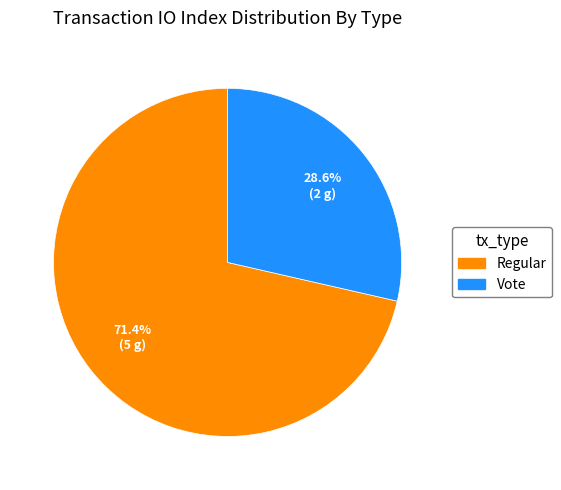

Which category has the biggest portion of the pie?

Regular